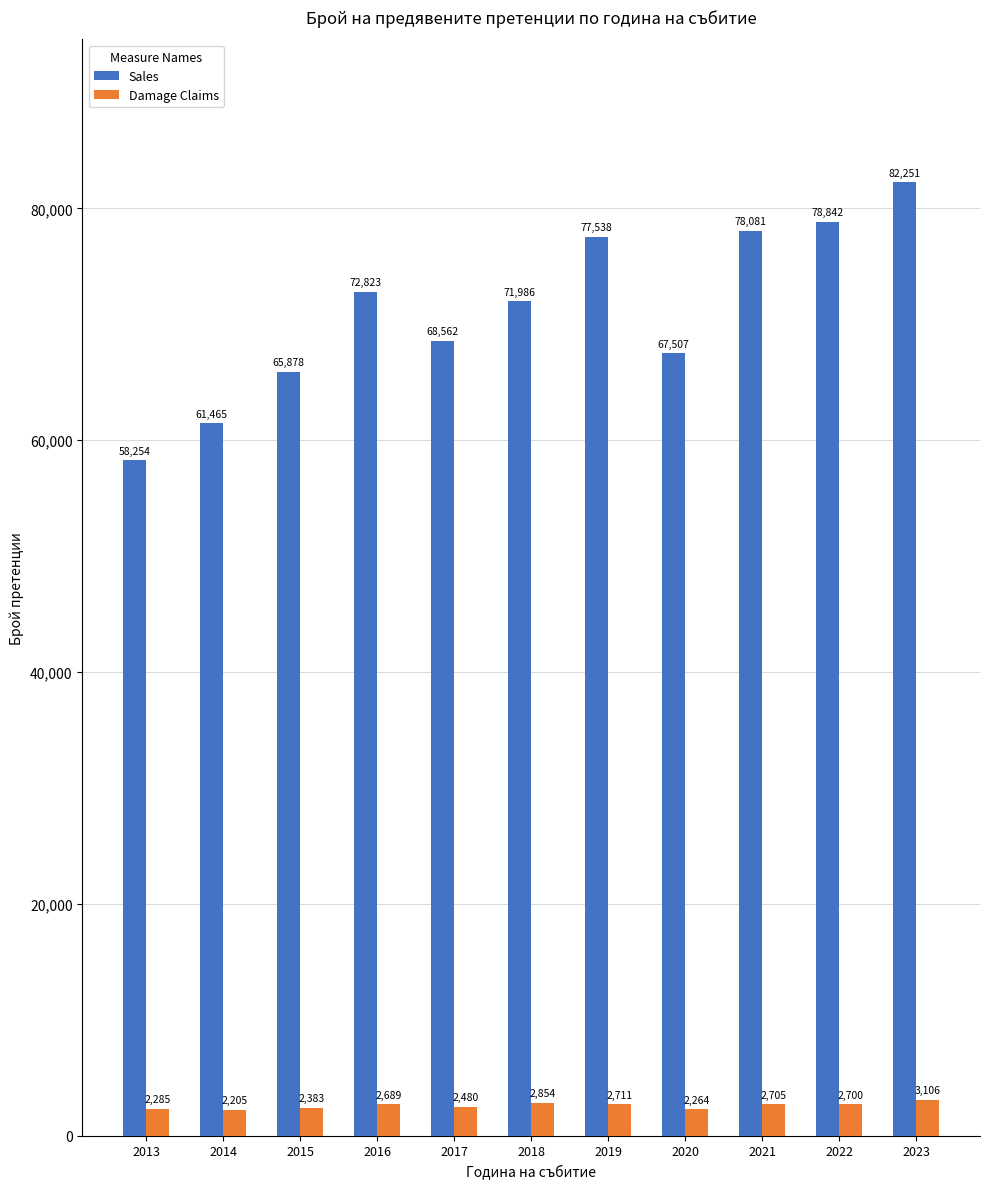

Between 2016 and 2018, which series saw the biggest shift?

Sales